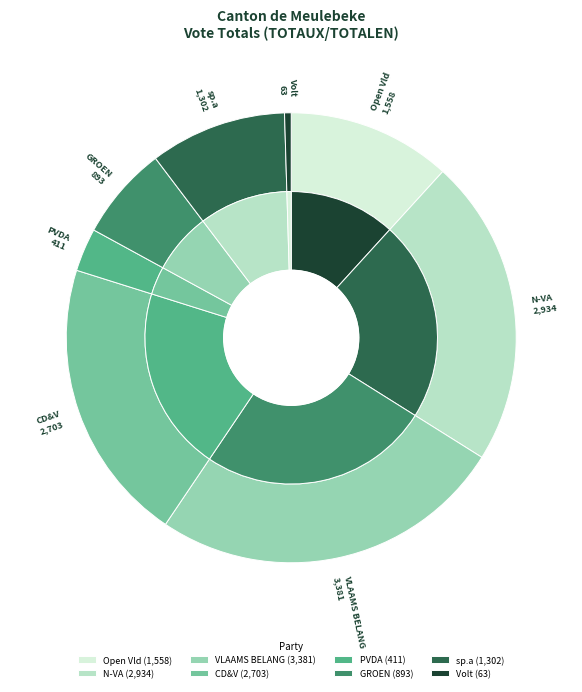

Rank the categories by value from lowest to highest.

Volt, PVDA, GROEN, sp.a, Open Vld, CD&V, N-VA, VLAAMS BELANG